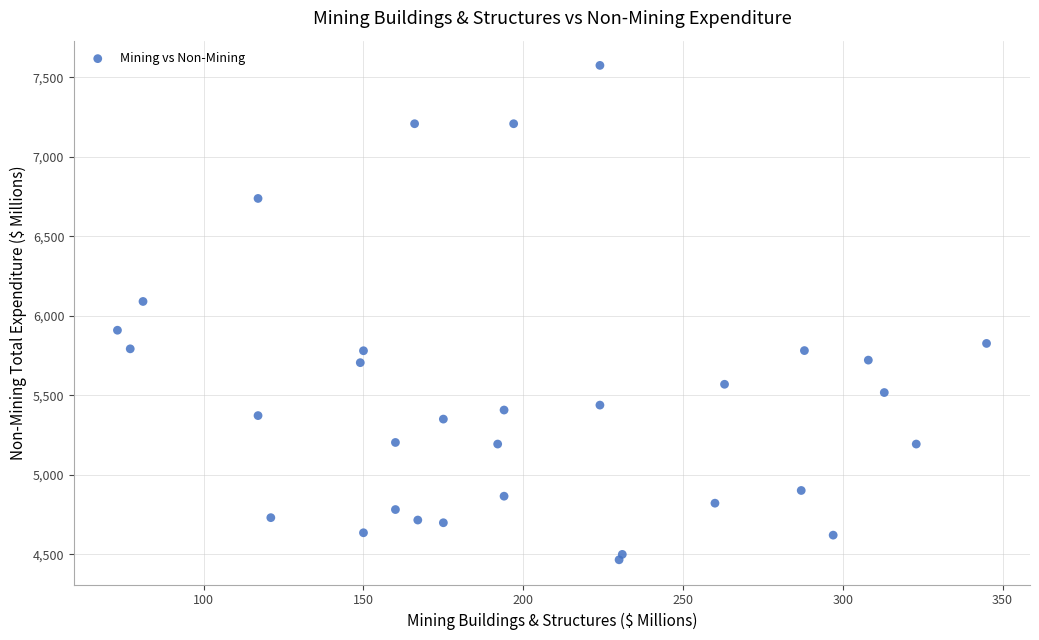

What Y value in the scatter plot is closest to 6020?

6090